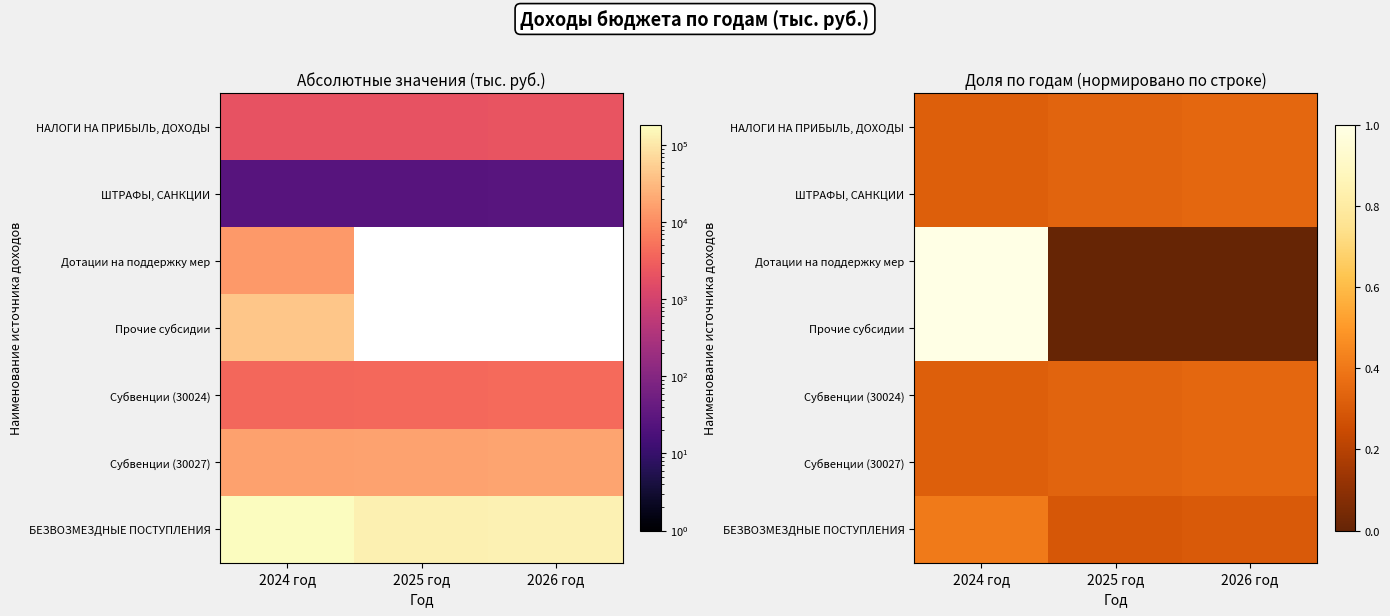

List the series in order of their peak value, lowest first.

НАЛОГИ НА ПРИБЫЛЬ, ДОХОДЫ, Субвенции (30027), Субвенции (30024), ШТРАФЫ, САНКЦИИ, БЕЗВОЗМЕЗДНЫЕ ПОСТУПЛЕНИЯ, Дотации на поддержку мер, Прочие субсидии